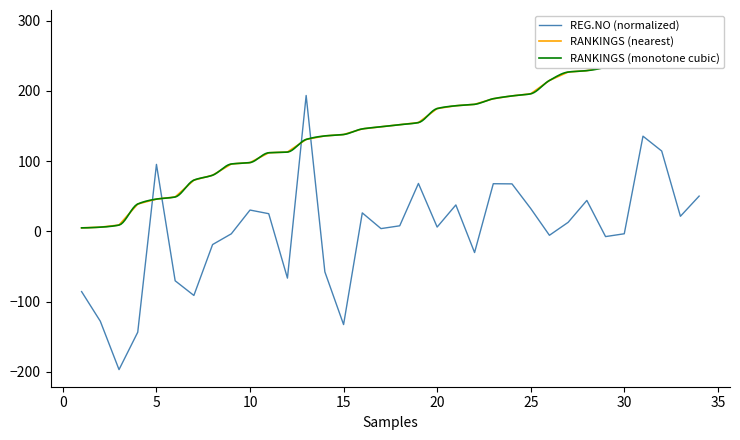

Reading left to right, what are all the values shown in this chart?

REG.NO: 1=-85.8	2=-128.0	3=-196.9	4=-143.7	5=95.4	6=-70.4	7=-91.3	8=-18.8	9=-3.5	10=30.4	11=25.2	12=-66.6	13=193.6	14=-57.7	15=-132.8	16=26.4	17=4.0	18=7.9	19=68.3	20=6.2	21=37.7	22=-30.2	23=67.9	24=67.7	25=32.6	26=-5.6	27=12.9	28=44.1	29=-7.4	30=-3.4	31=135.6	32=114.5	33=21.5	34=50.3
RANKINGS: 1=5.0	2=6.0	3=9.0	4=39.0	5=46.0	6=49.0	7=73.0	8=80.0	9=96.0	10=98.0	11=112.0	12=113.0	13=131.0	14=136.0	15=138.0	16=146.0	17=149.0	18=152.0	19=155.0	20=175.0	21=179.0	22=181.0	23=189.0	24=193.0	25=196.0	26=215.0	27=227.0	28=229.0	29=234.0	30=249.0	31=260.0	32=286.0	33=286.0	34=291.0